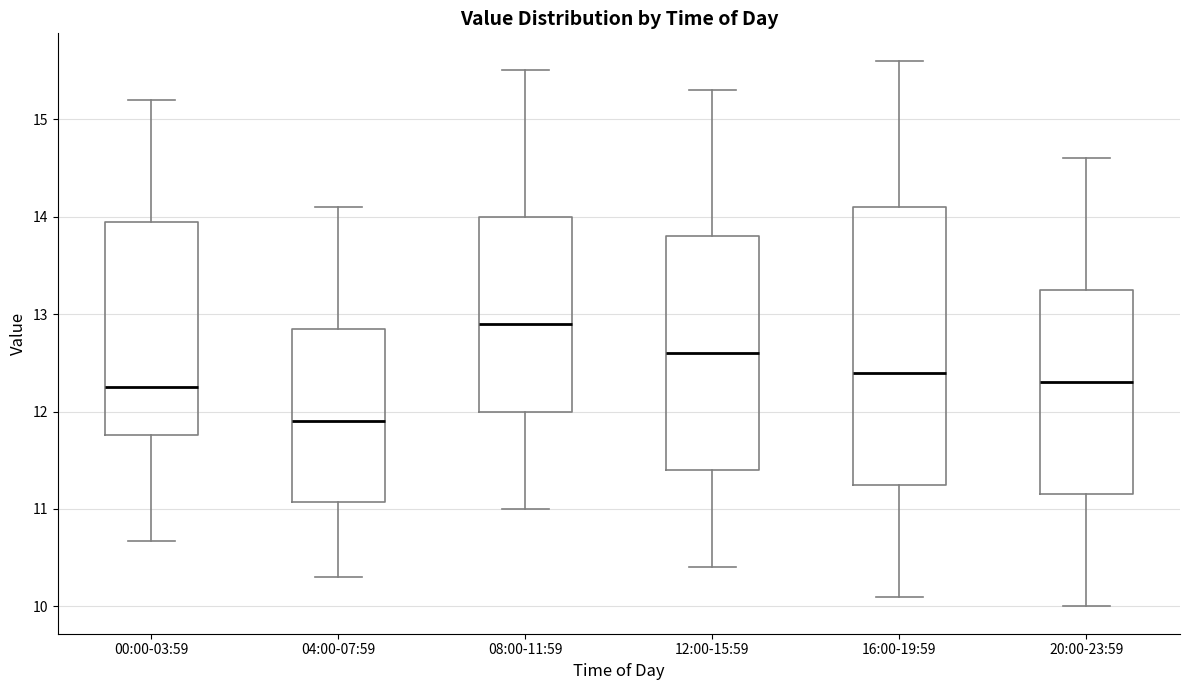

Where does the median line of the box for 00:00-03:59 sit on the y-axis? The values are not printed on the chart, so give them approximately, as read against the axis.

12.3